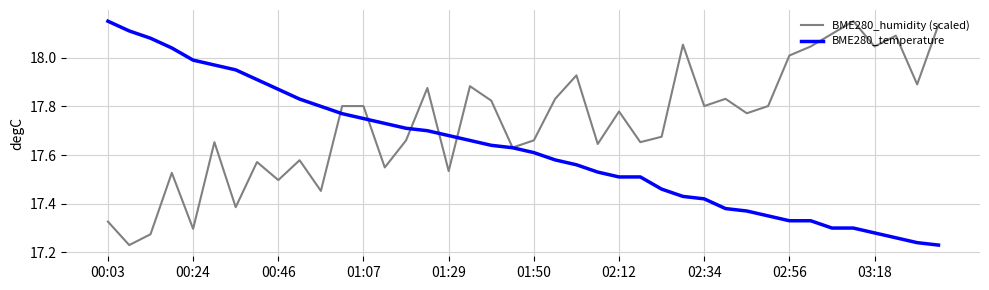

Rank the series by their average value, from highest to lowest.

BME280_humidity (scaled), BME280_temperature